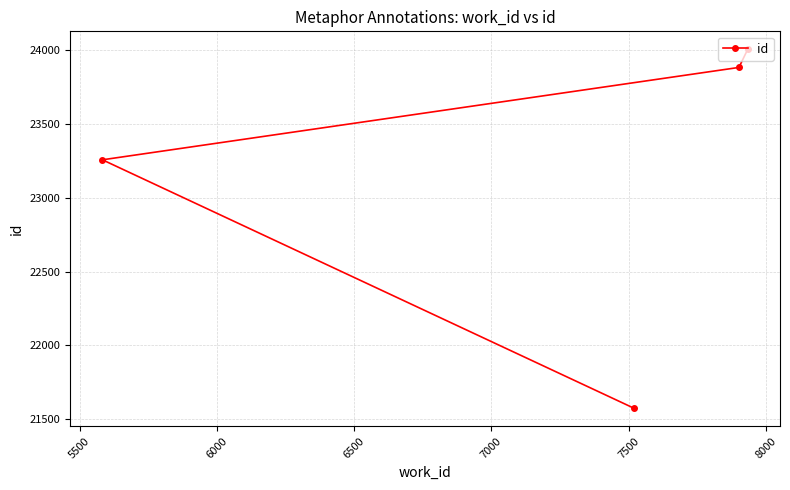

What is the value of the 2nd point from the left?

21574